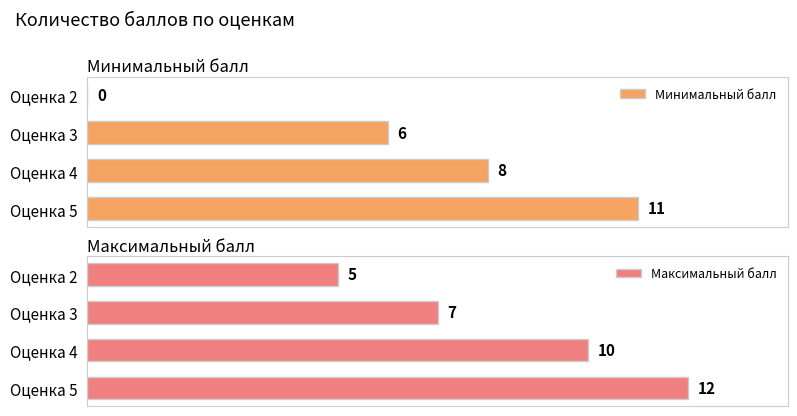

What are all the series names shown in the legend?

Минимальный балл, Максимальный балл